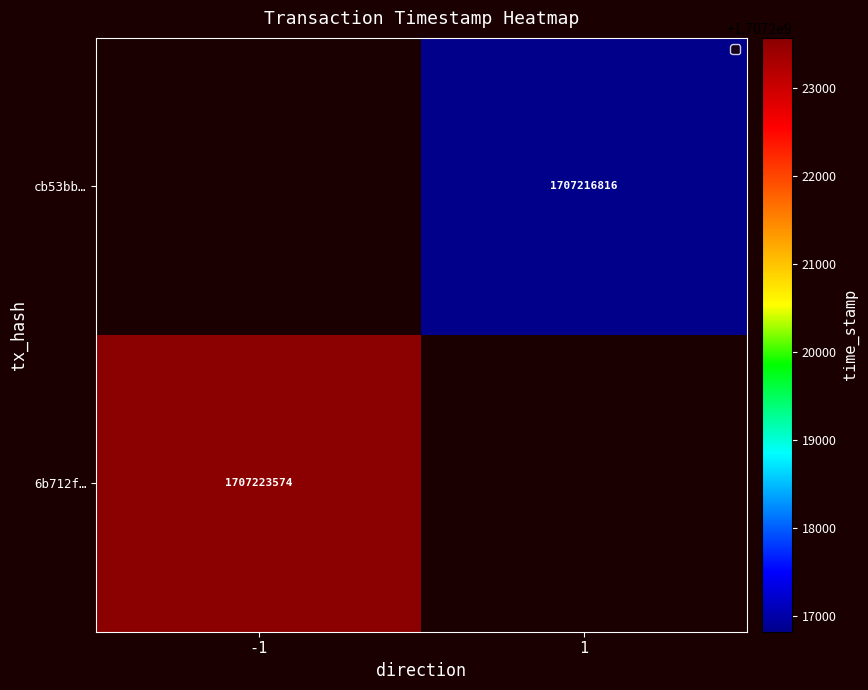

The cb53bb… series shows 1707216816 at 1. True or false?

True